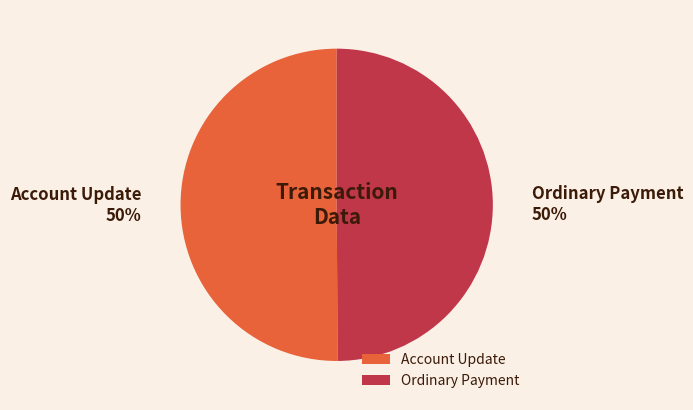

To the nearest percent, what is the average slice percentage?

50%